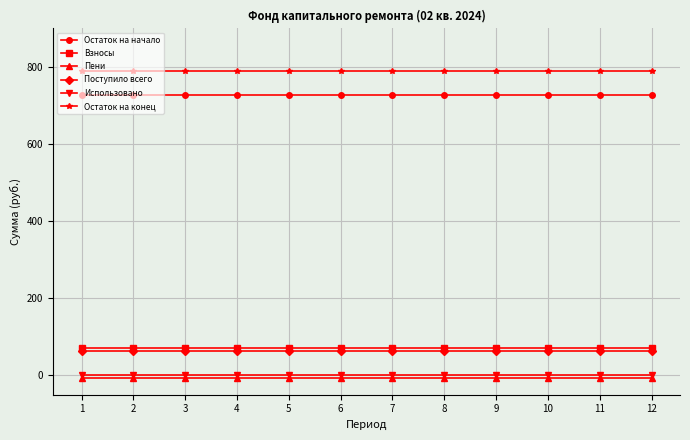

Which series has the largest total across all categories?

Остаток на конец